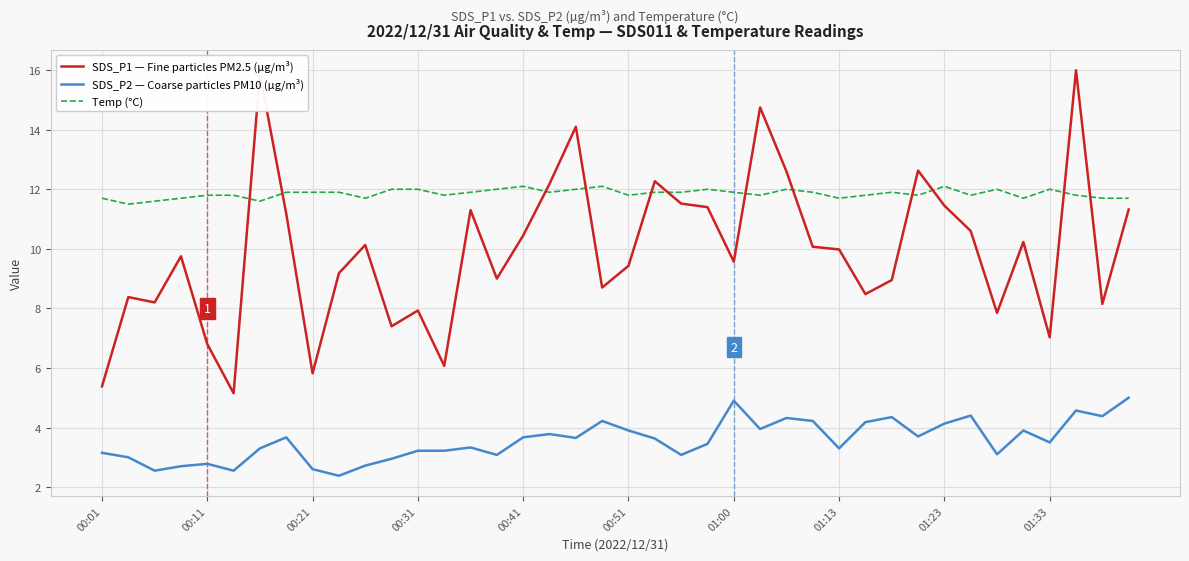

Which series has the widest spread of values?

SDS_P1 — Fine particles PM2.5 (µg/m³)